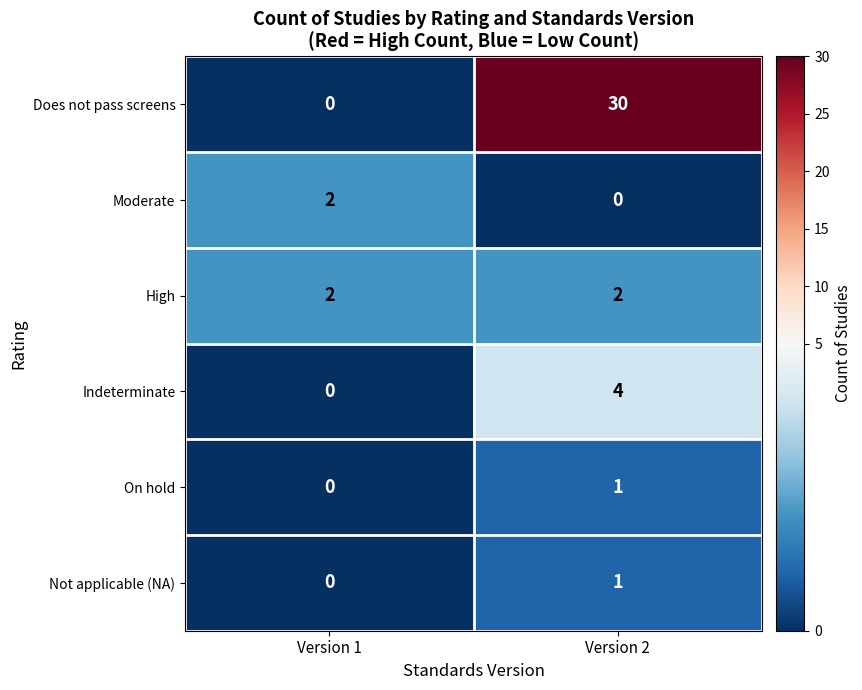

The Moderate series shows 3 at Version 1. True or false?

False